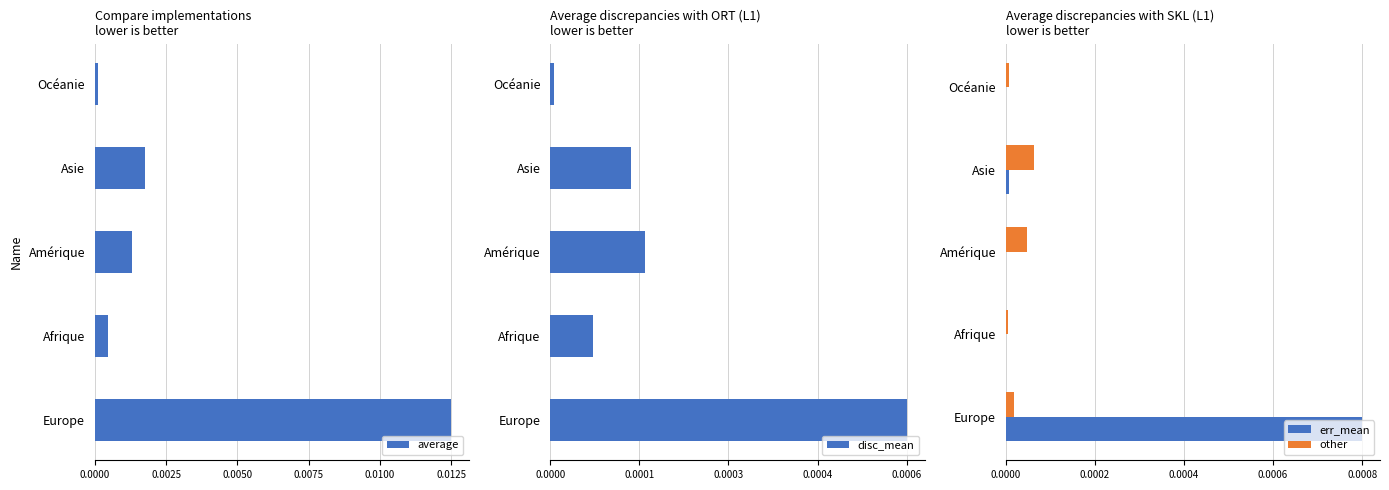

Does the chart contain any negative values?

No